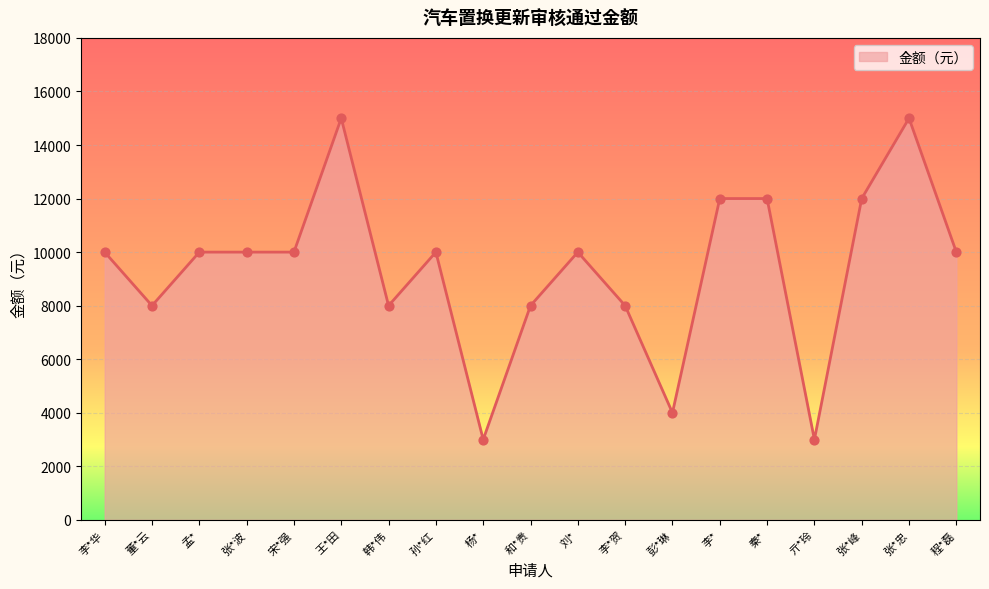

What is the ratio of the value at 张*波 to the value at 韩*伟?

1.2